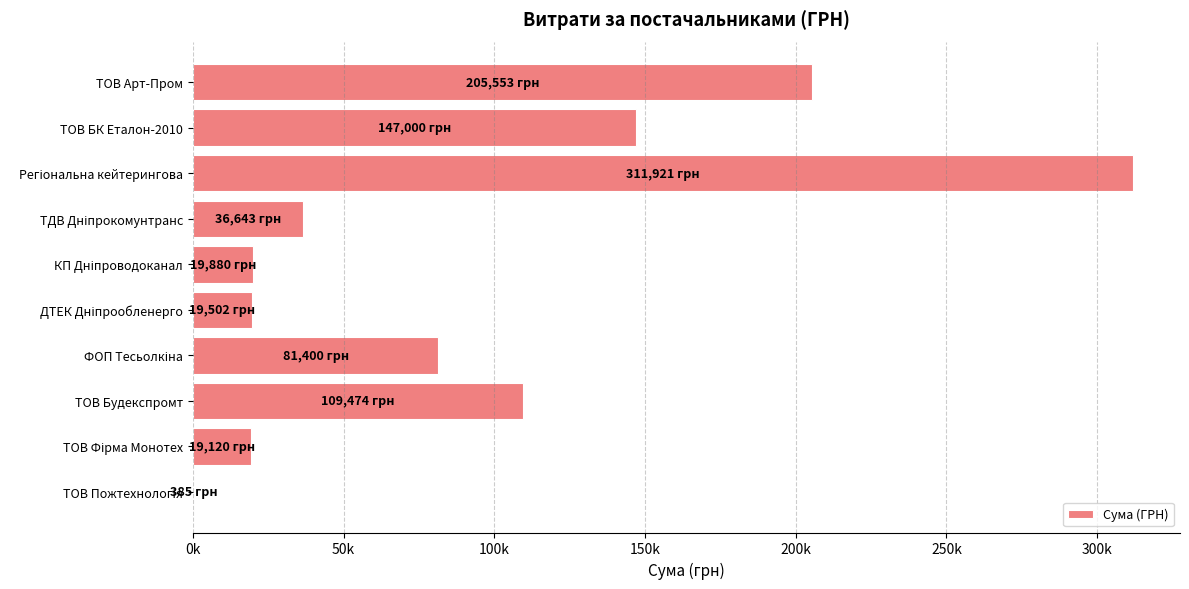

Are the bars grouped side by side (vs. stacked)?

No